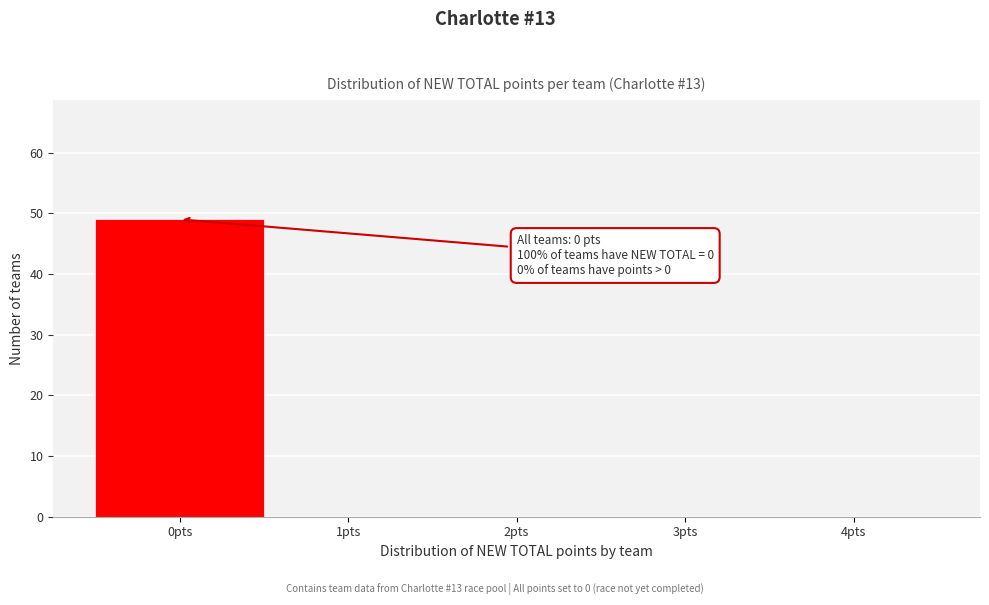

Which range on the x-axis has the tallest bar?

-0.5 to 0.5